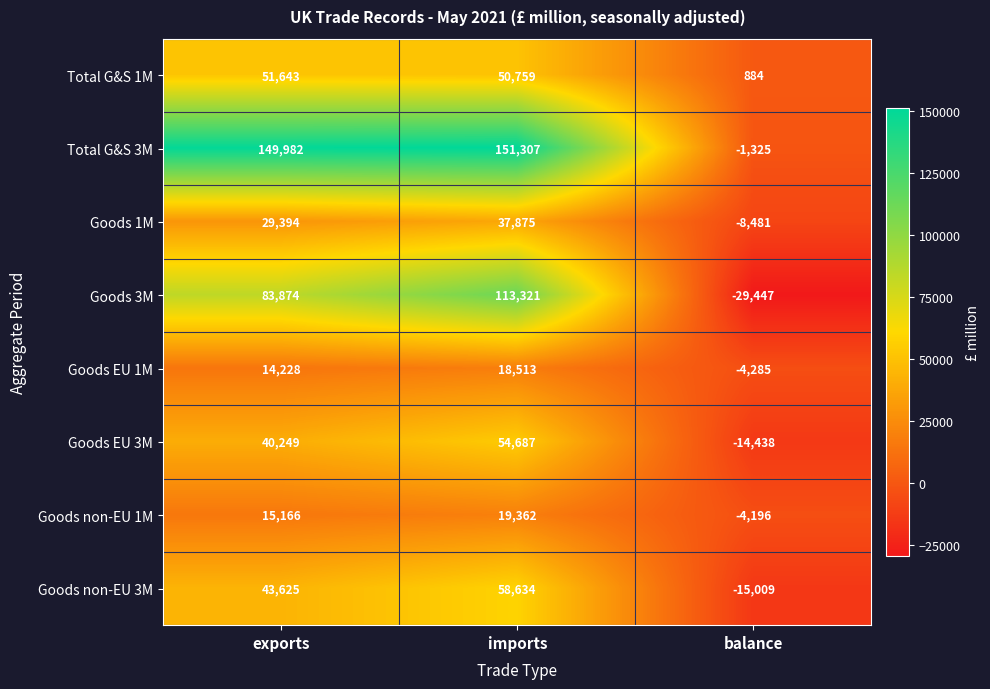

Read the Total G&S 3M value at exports.

149982